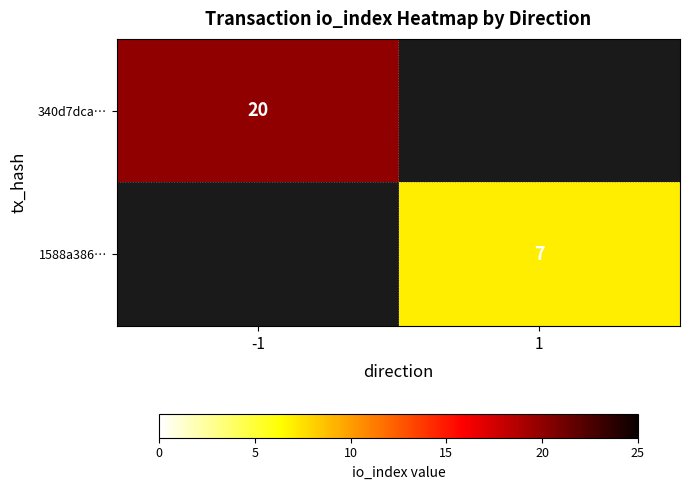

Is it true that 340d7dca… equals 20 at -1?

True